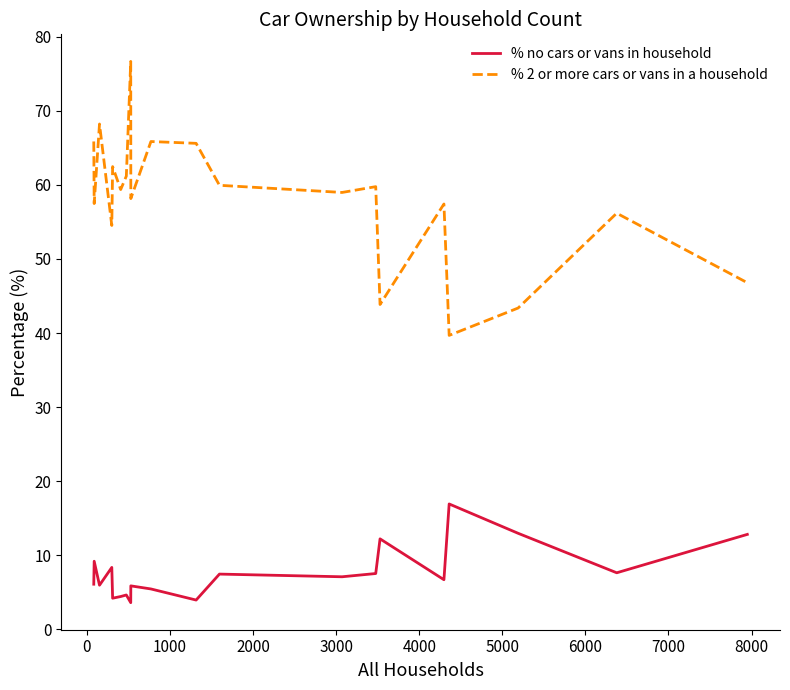

What is the minimum value for % 2 or more cars or vans in a household?

39.7